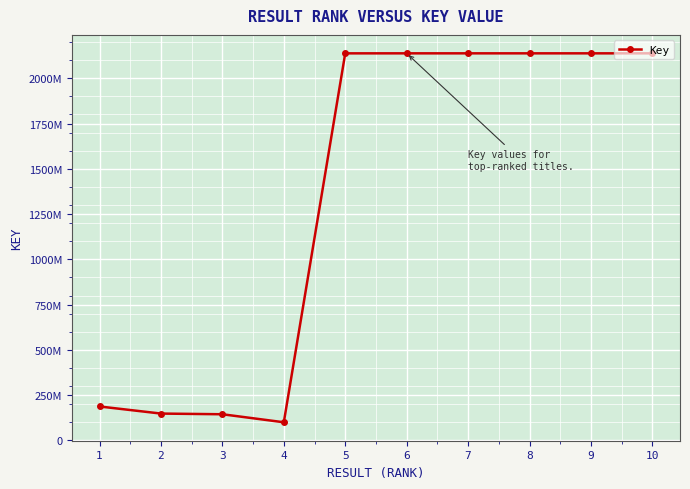

Does the chart display data point markers on the line(s)?

Yes